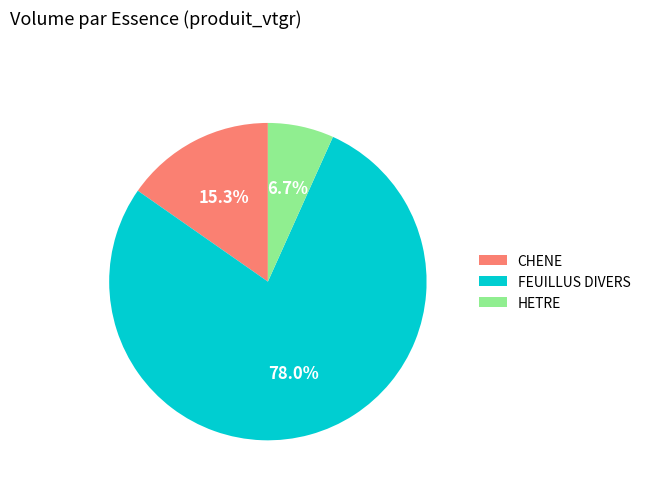

Is there a majority slice in this chart?

Yes